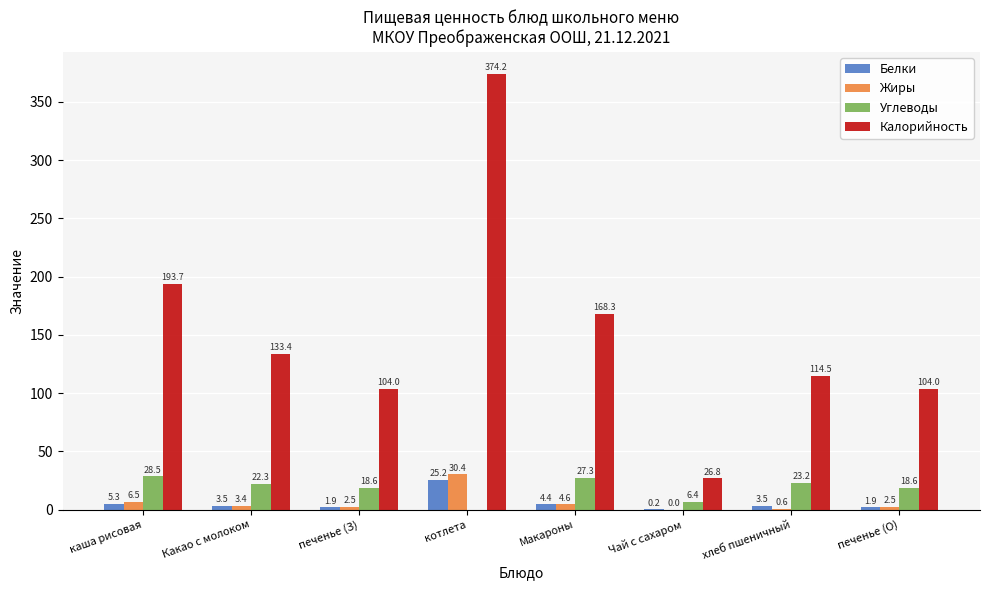

Between Какао с молоком and Макароны, which series saw the biggest shift?

Калорийность